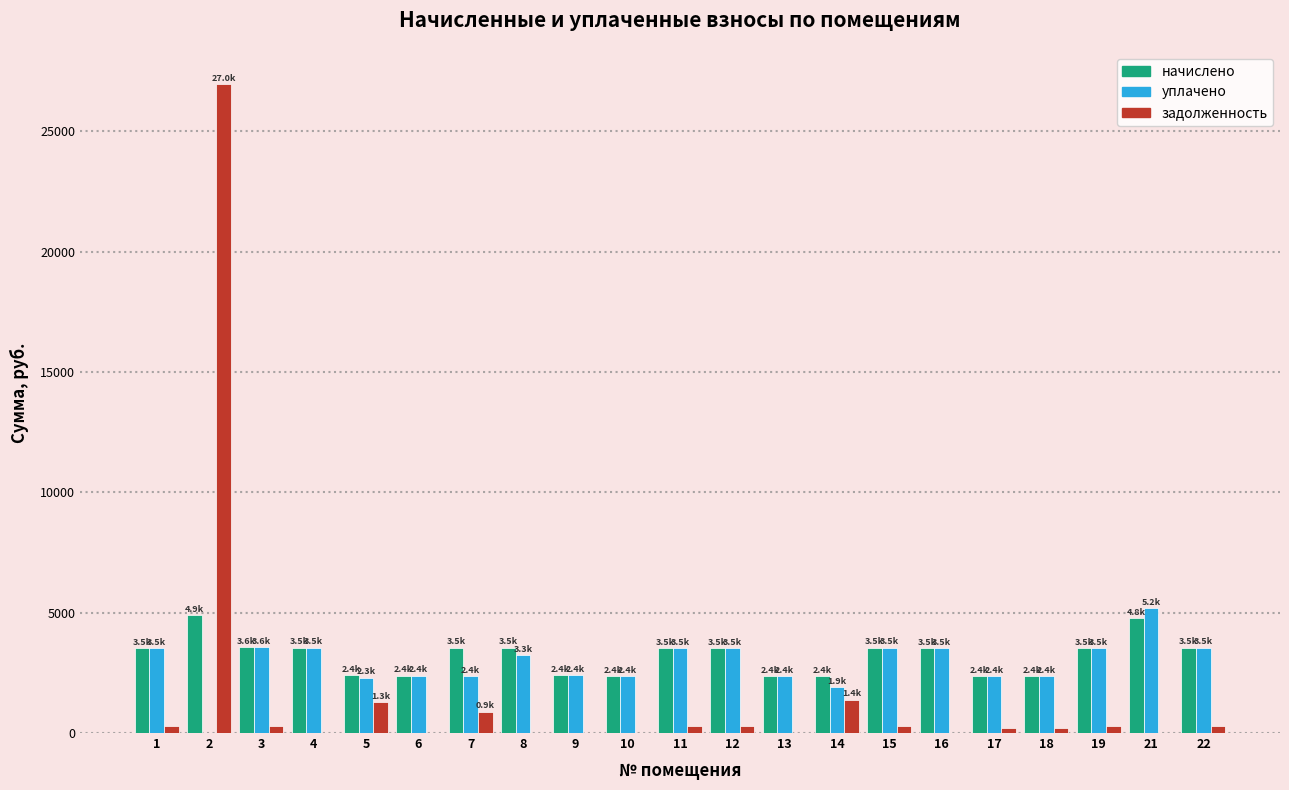

What is the sum of all начислено values?

67705.1